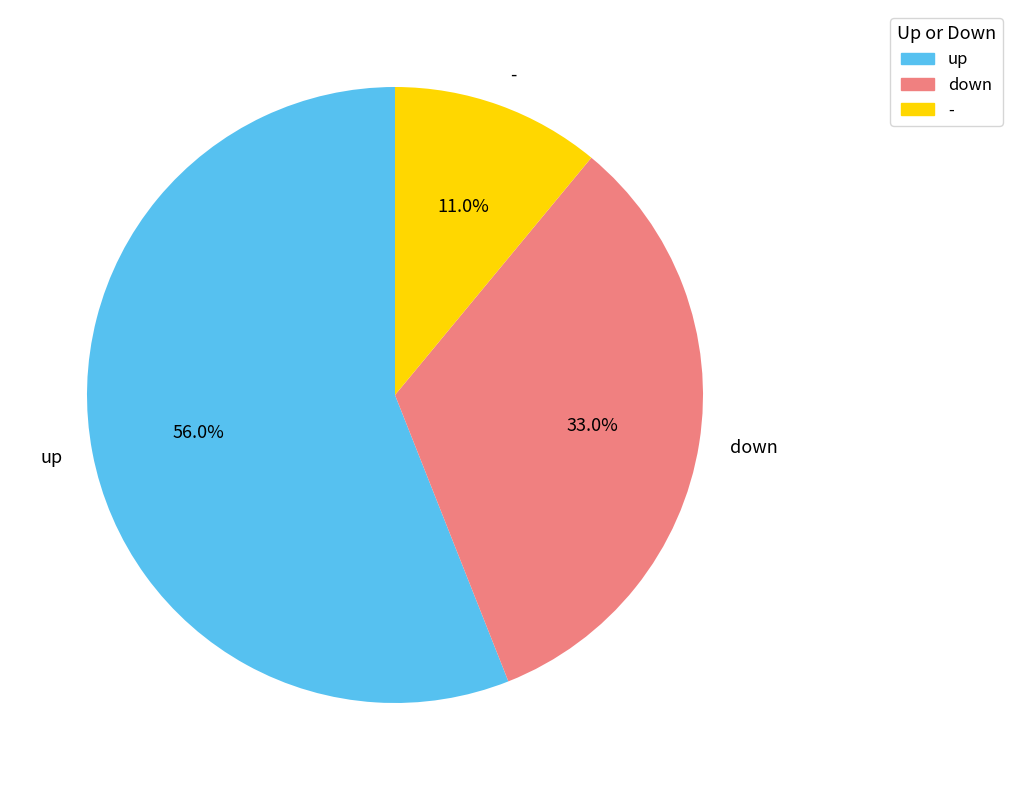

What is the smallest slice in the pie chart?

-